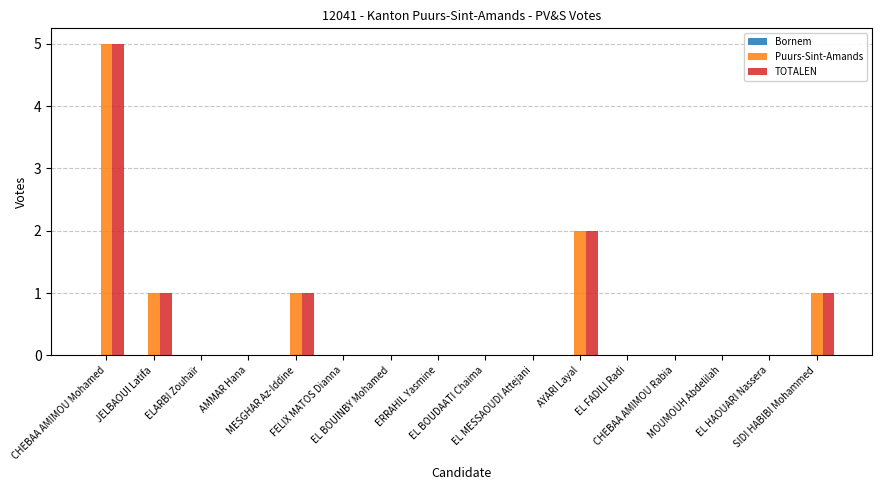

At which category is the sum across all series the highest?

CHEBAA AMIMOU Mohamed